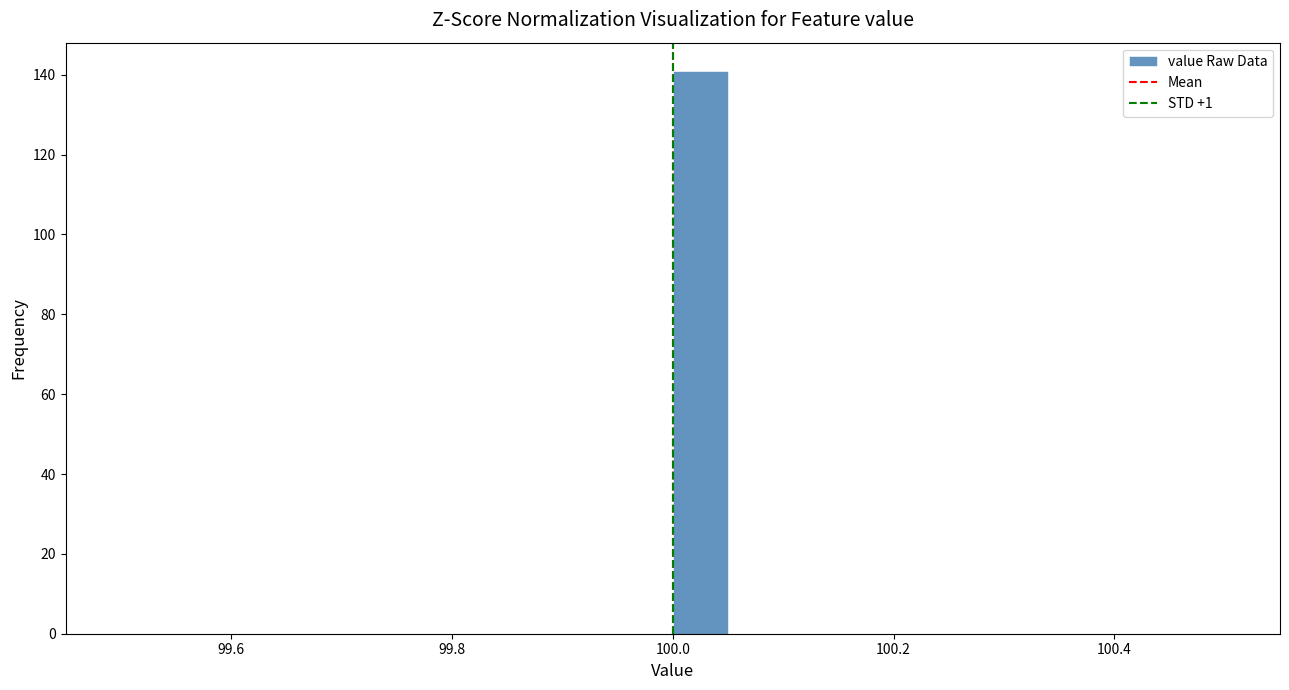

Around what value on the x-axis is the tallest bar? Give the approximate position of its centre, as read against the axis.

100.02